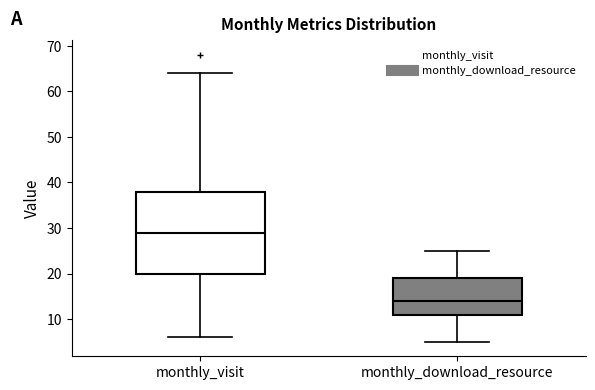

Which box is the tallest, from its lower edge to its upper edge?

monthly_visit